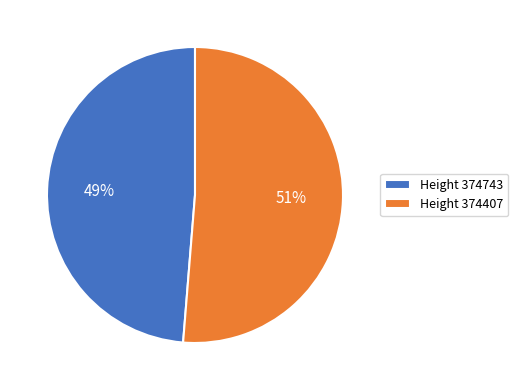

To the nearest percent, what portion does Height 374407 represent?

51%